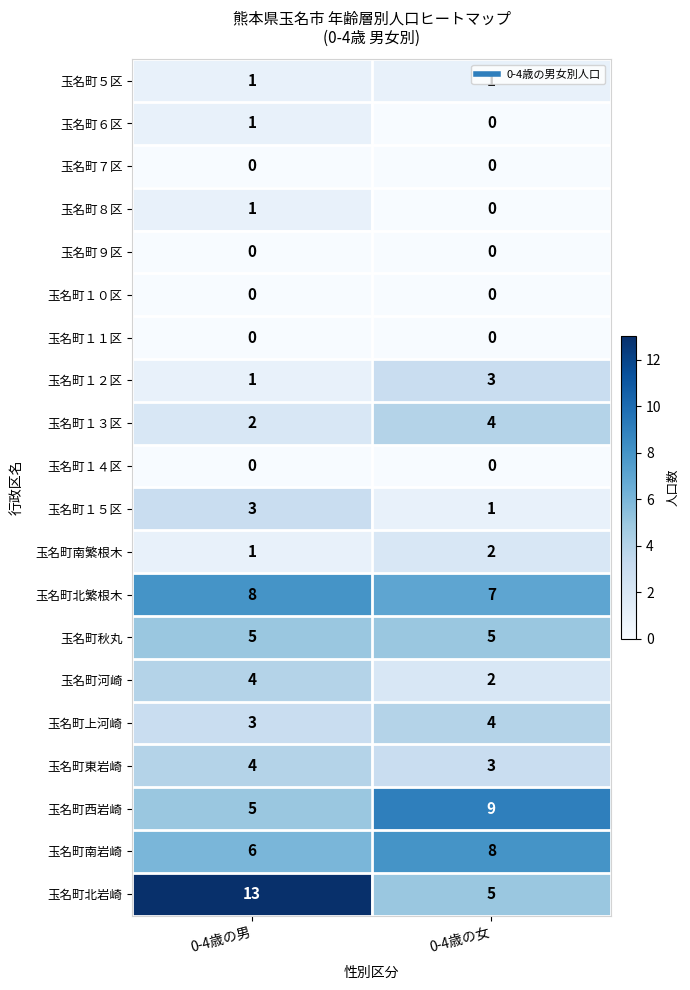

How many categories are shown in the chart?

2